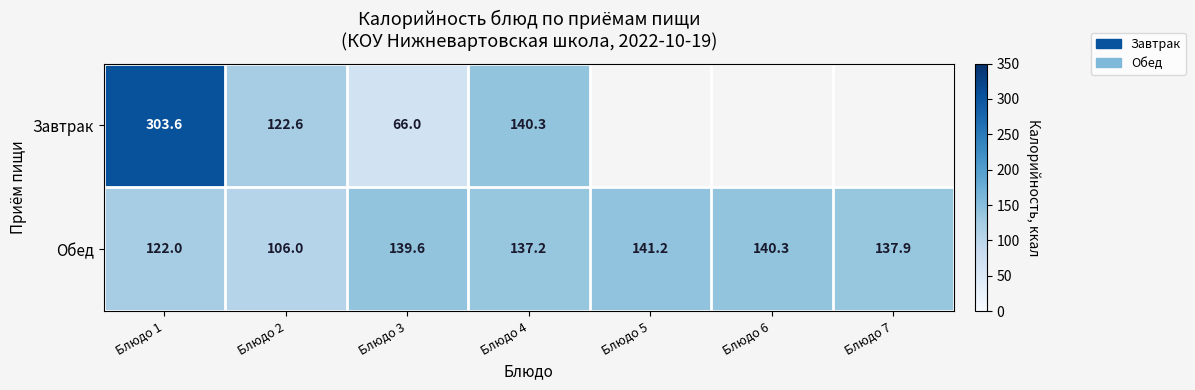

Between Блюдо 1 and Блюдо 3, which series saw the biggest shift?

Завтрак